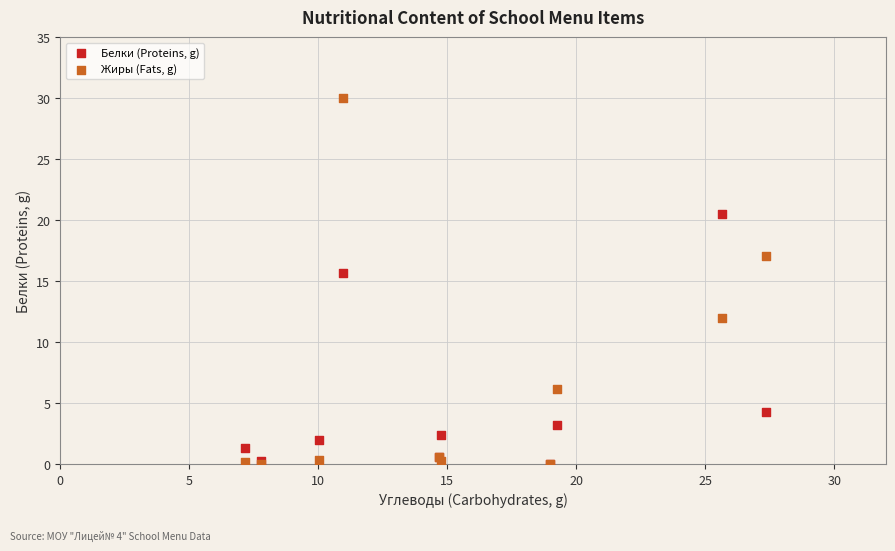

In the Белки (Proteins, g) series, what Y value is closest to 10?

15.7